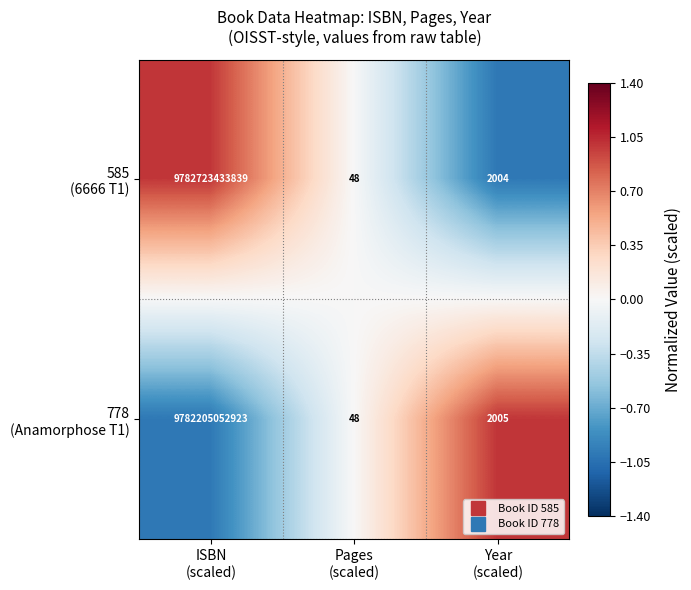

What is the smallest value displayed?

48